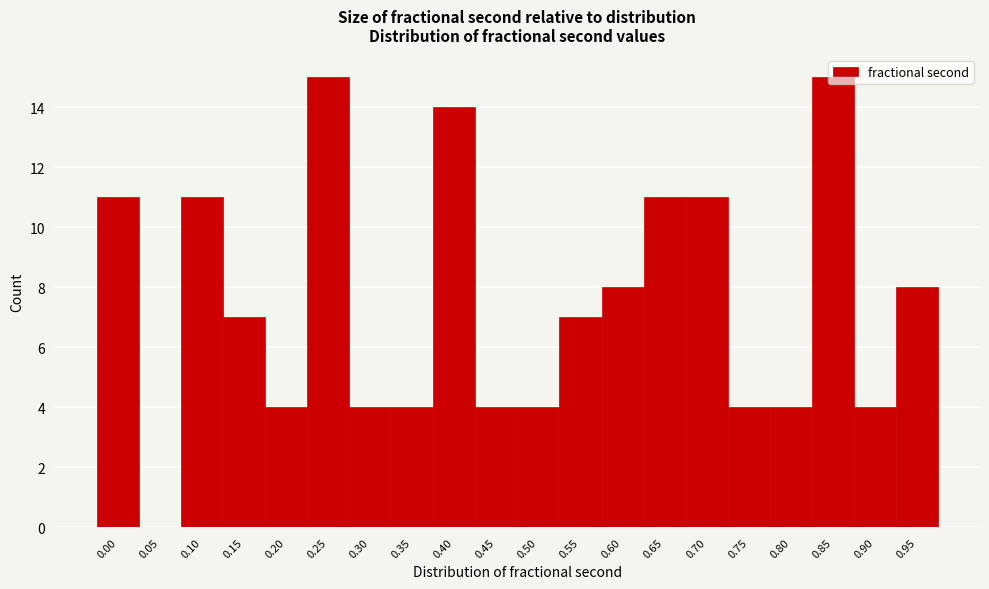

Which has a higher value, 0.45 or 0.70?

0.70